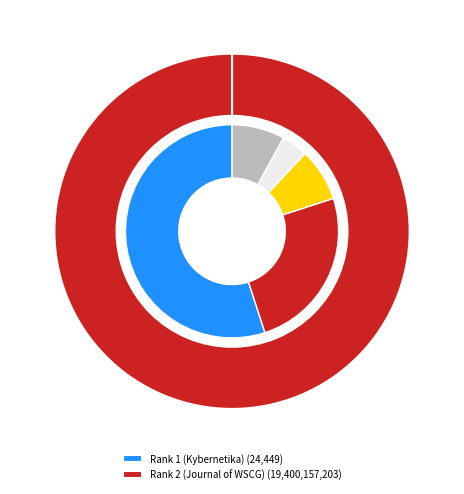

Does any single category account for the majority?

Yes